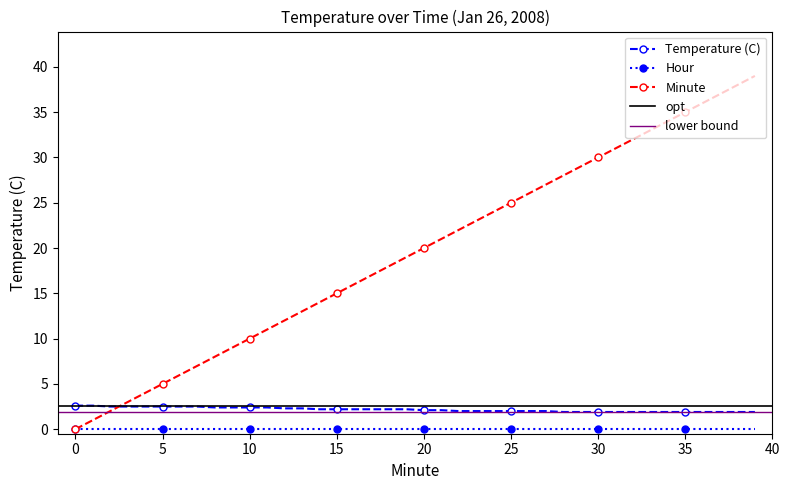

True or false: Minute has more than 2 points higher than both neighbors.

False